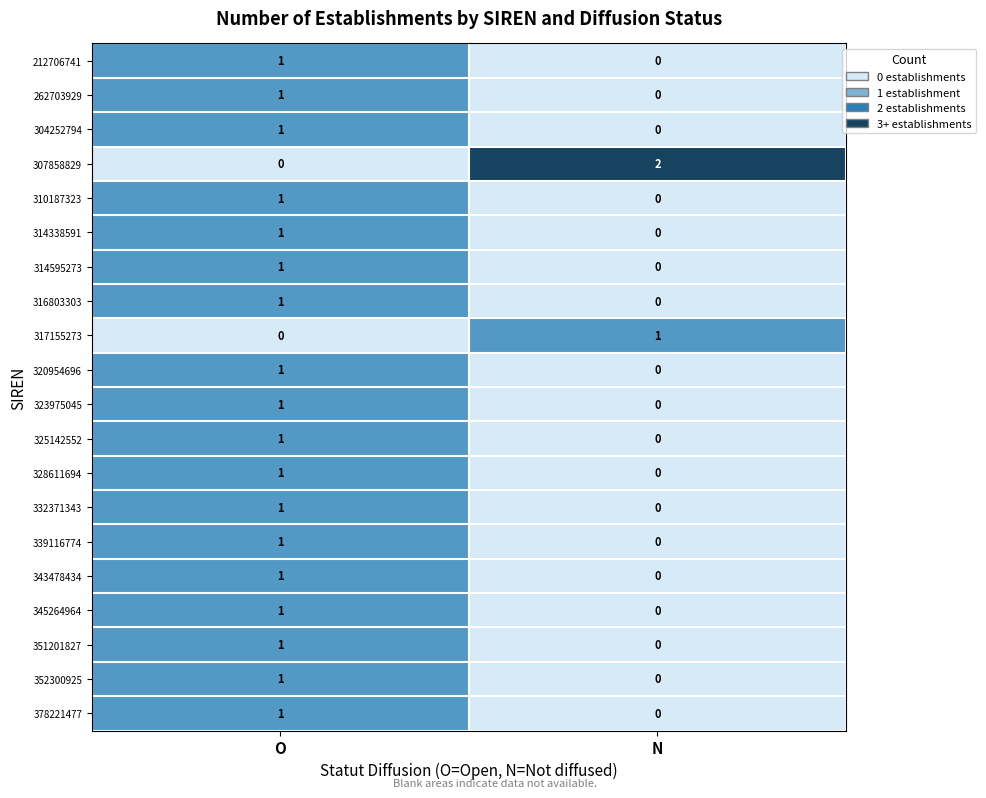

Is the value of 307858829 at O greater than the value of 316803303 at O?

No